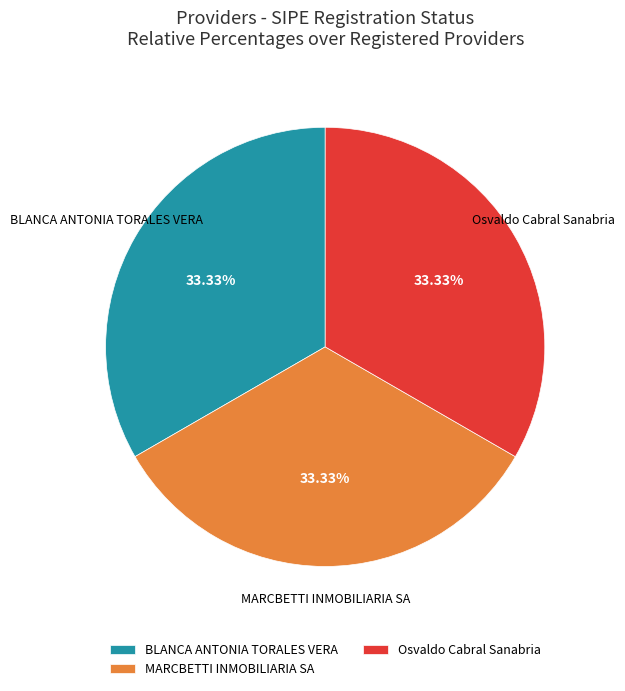

What is the ratio of the value at Osvaldo Cabral Sanabria to the value at MARCBETTI INMOBILIARIA SA?

1.0